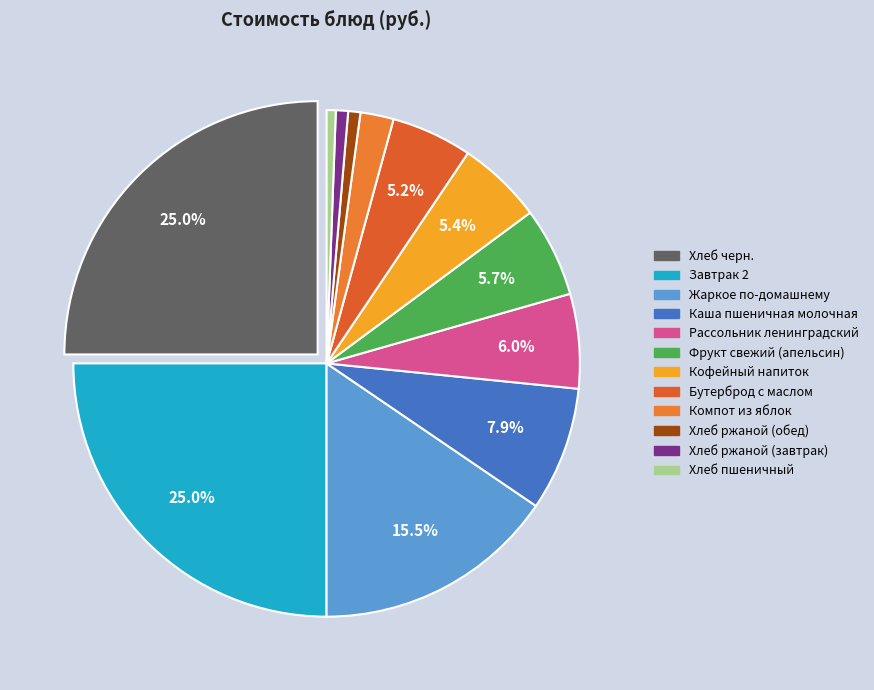

How many segments does this pie chart have?

12